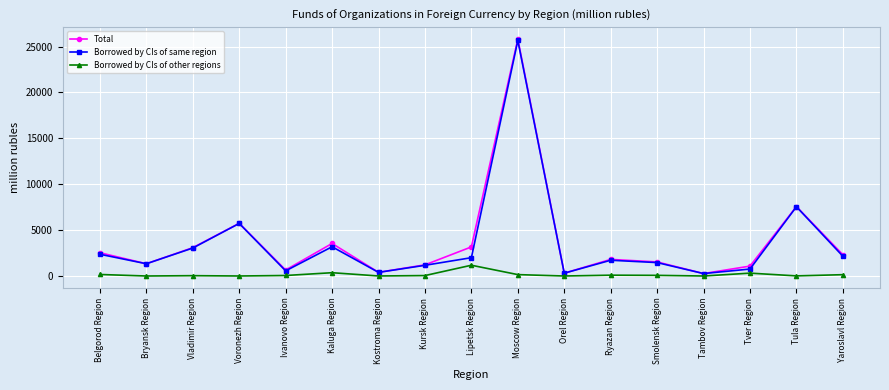

Where is Total nearest to the value 13042?

Tula Region